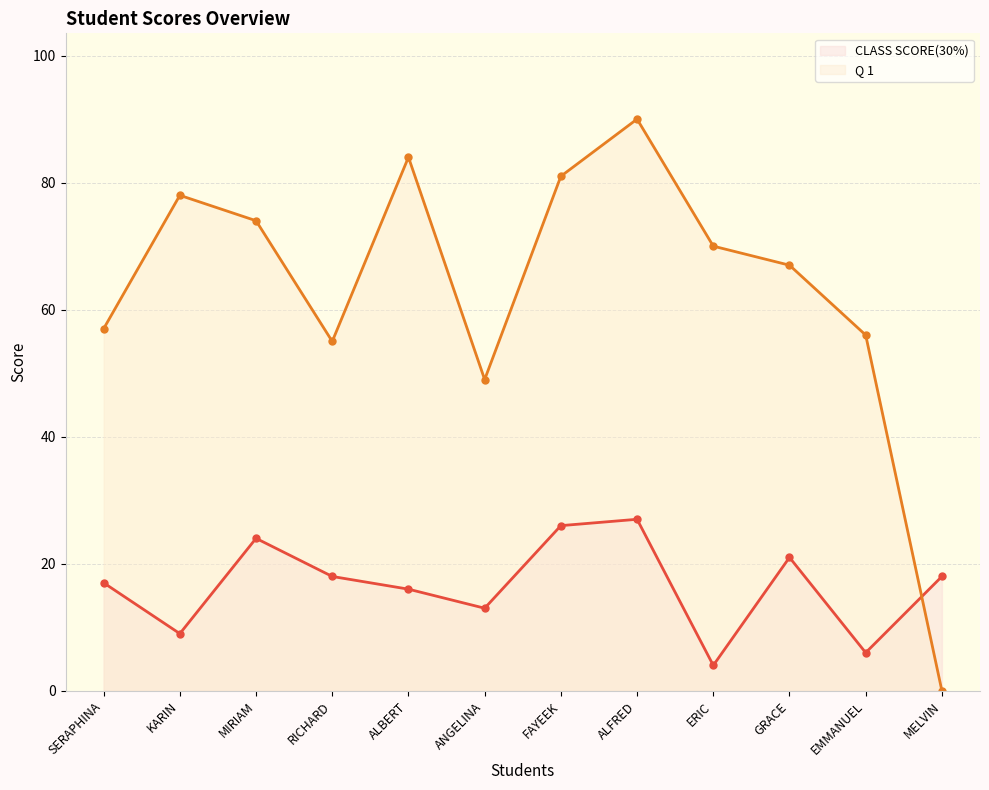

At which category does CLASS SCORE(30%) reach its first local peak?

MIRIAM